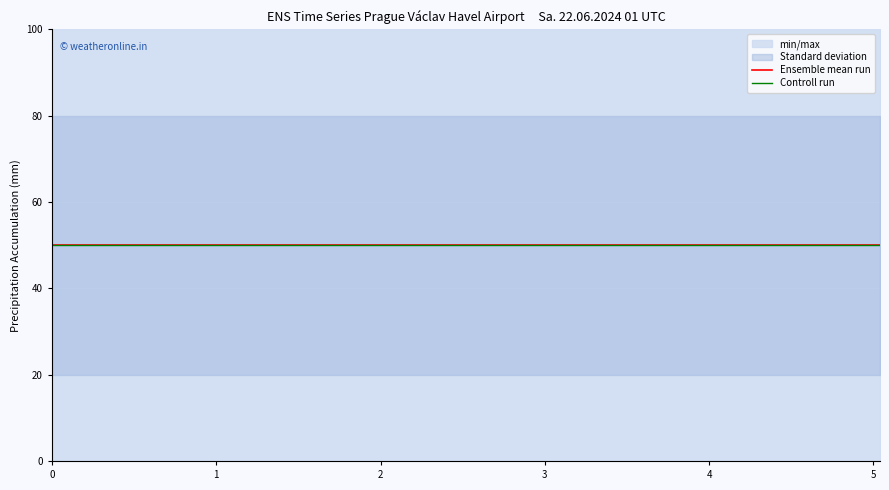

True or false: Ensemble mean run and Controll run intersect in this chart.

False